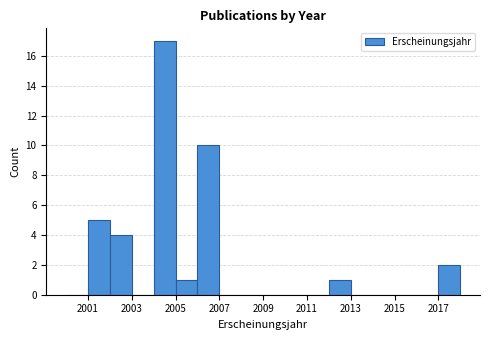

How tall is the bar that spans 2012 to 2013 on the x-axis? The values are not printed on the chart, so give them approximately, as read against the axis.

1